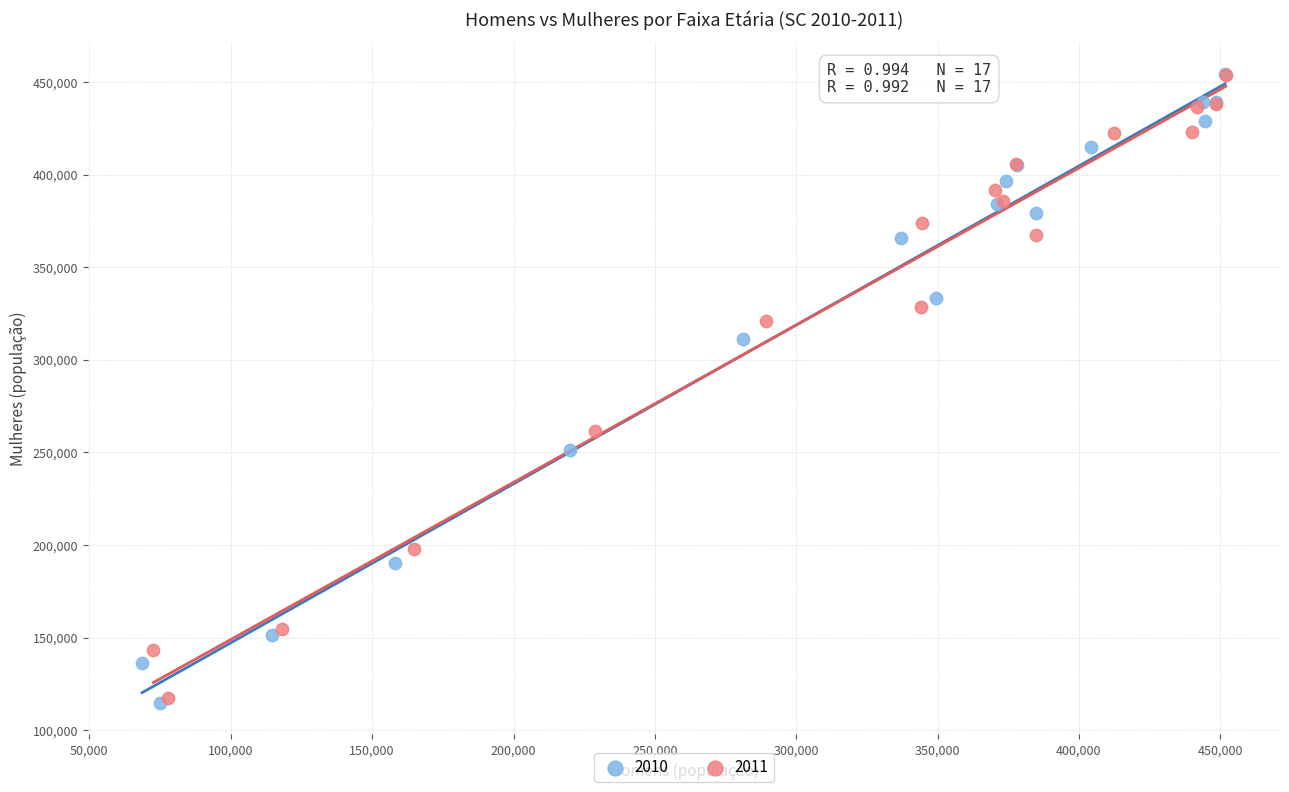

Which series has the largest Y range (max minus min)?

2010